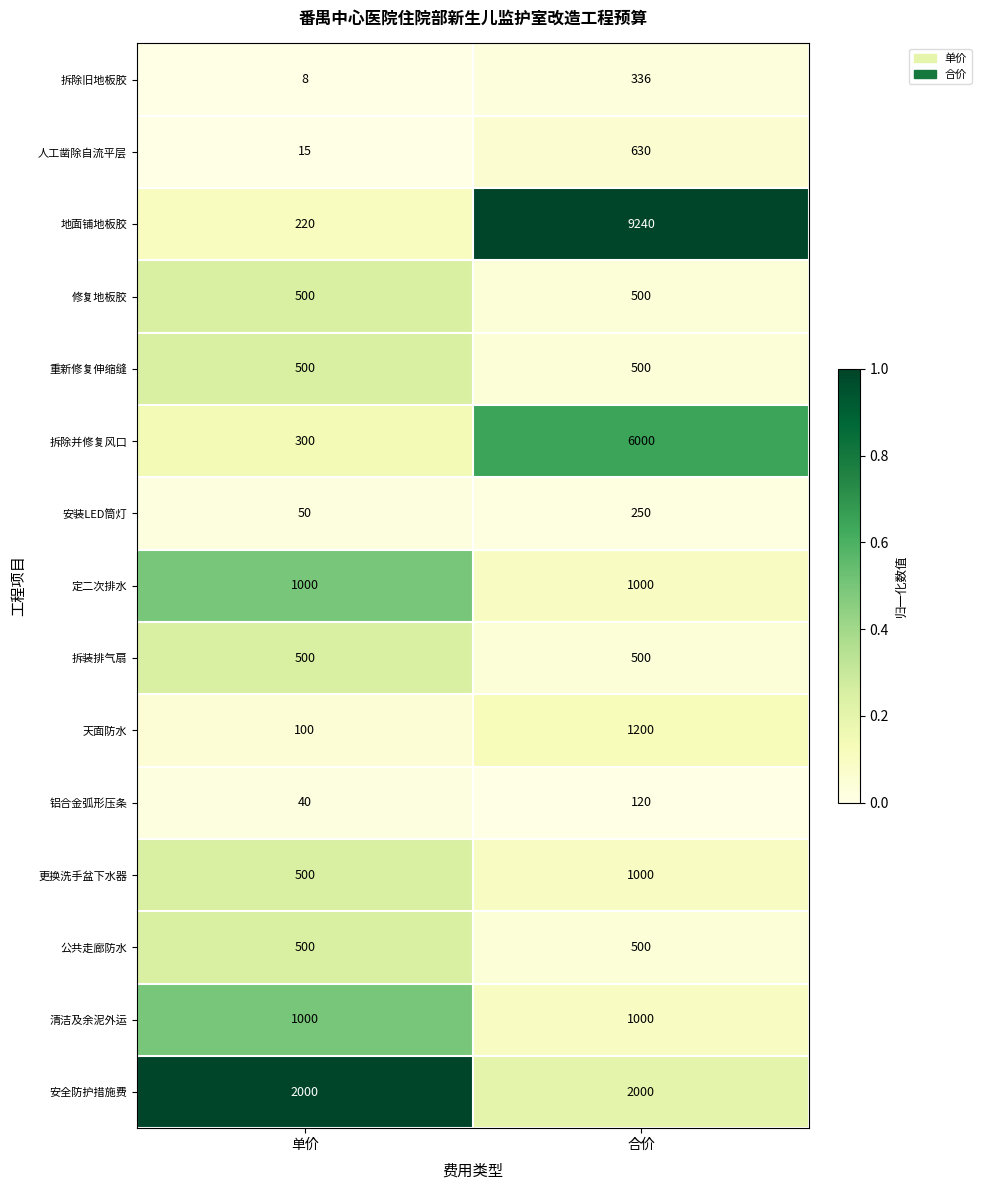

At which category is the sum across all series the highest?

合价